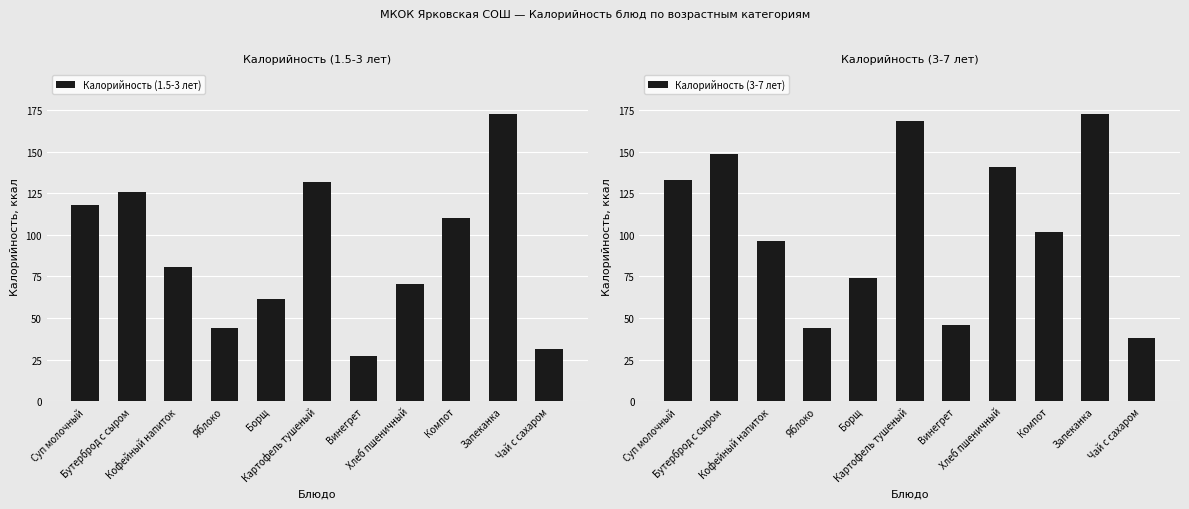

At which category is the sum across all series the highest?

Запеканка